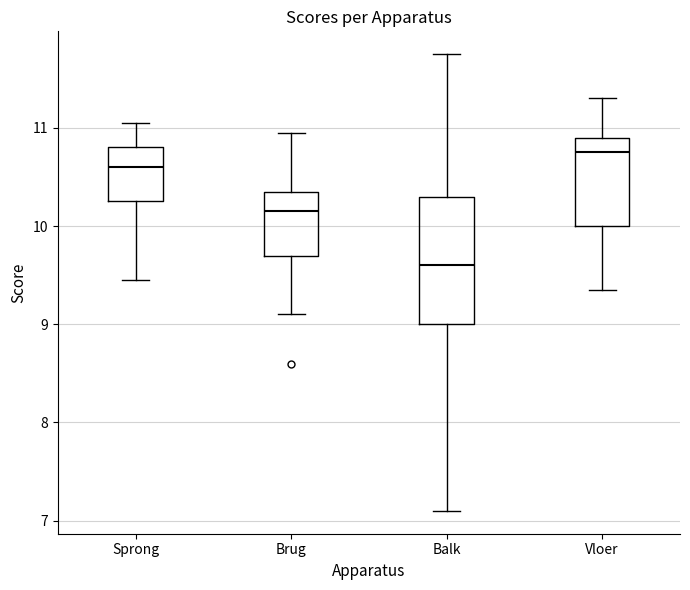

Reading left to right, read every box against the y-axis: the position of its median line, the range the box covers, and the ends of its whiskers. The values are not printed on the chart, so give them approximately, as read against the axis.

Sprong: median 10.6, box 10.3 to 10.8, whiskers 9.5 to 11.1
Brug: median 10.2, box 9.7 to 10.4, whiskers 9.1 to 11.0
Balk: median 9.6, box 9.0 to 10.3, whiskers 7.1 to 11.8
Vloer: median 10.8, box 10.0 to 10.9, whiskers 9.4 to 11.3